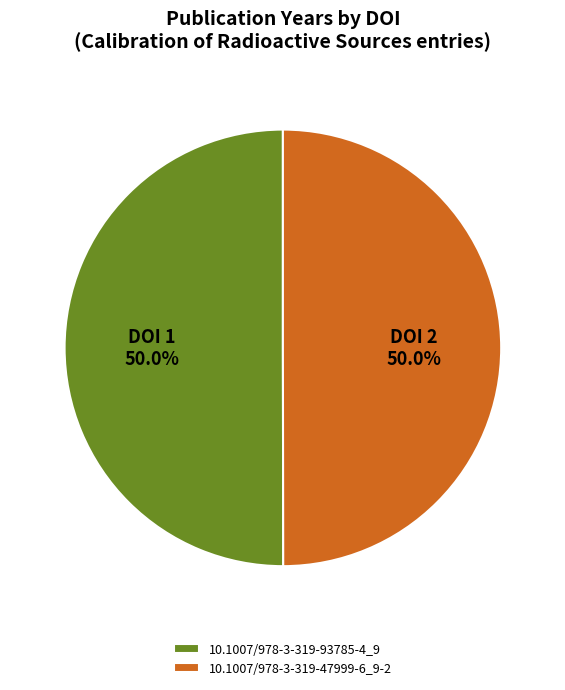

To the nearest percent, what is the combined percentage of 10.1007/978-3-319-93785-4_9 and 10.1007/978-3-319-47999-6_9-2?

100%